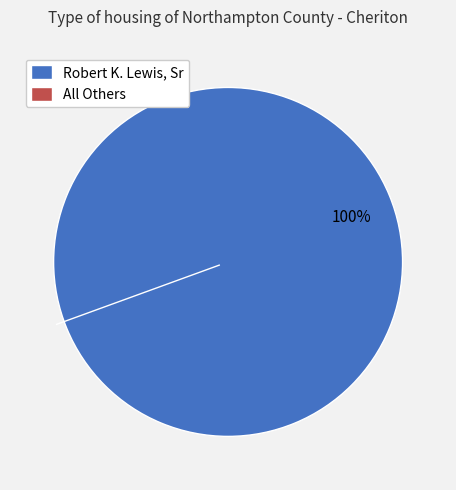

Does Robert K. Lewis, Sr account for over 50% of the chart?

Yes